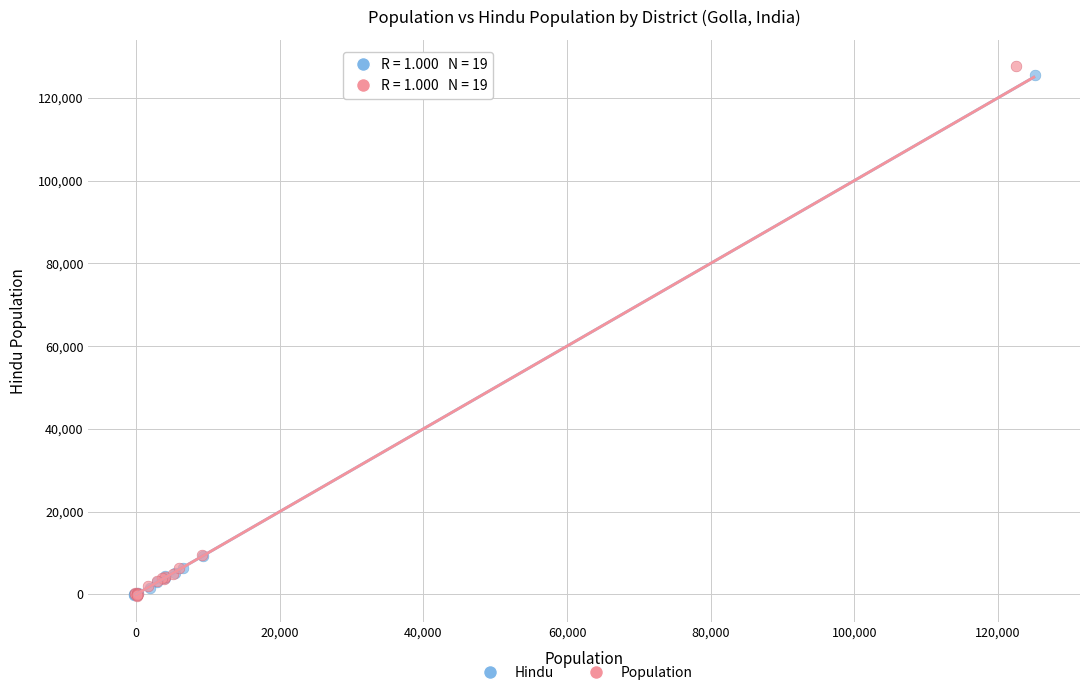

Which series has the widest spread of Y values?

Population